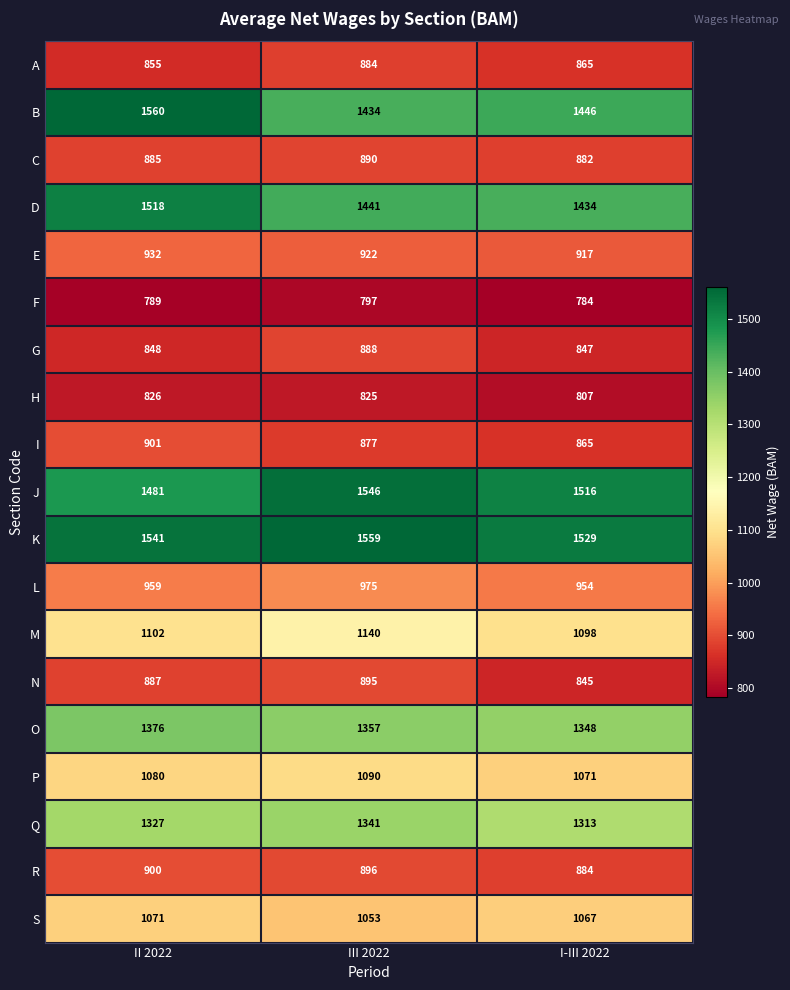

What is the difference between the highest and lowest values at II 2022?

771